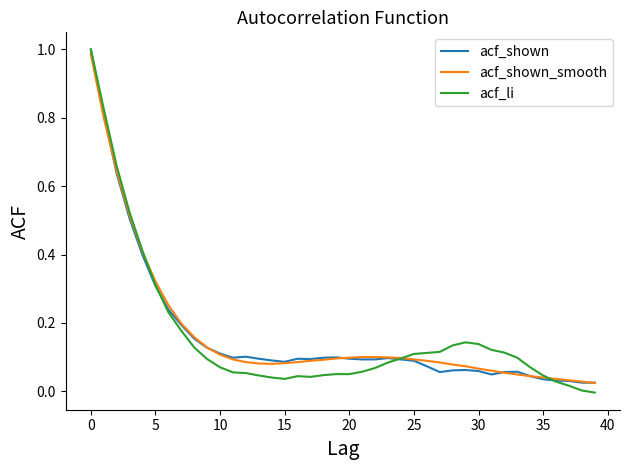

What is the difference between the maximum and second lowest values in the acf_li series?

1.0